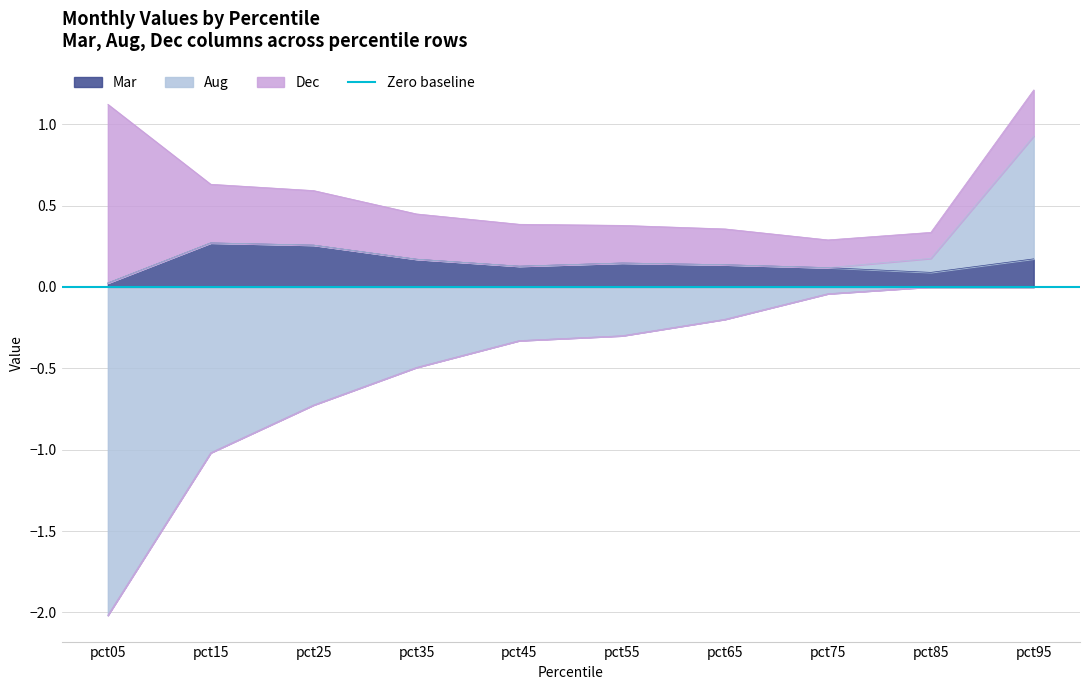

The Mar series shows 0.1 at pct45. True or false?

True